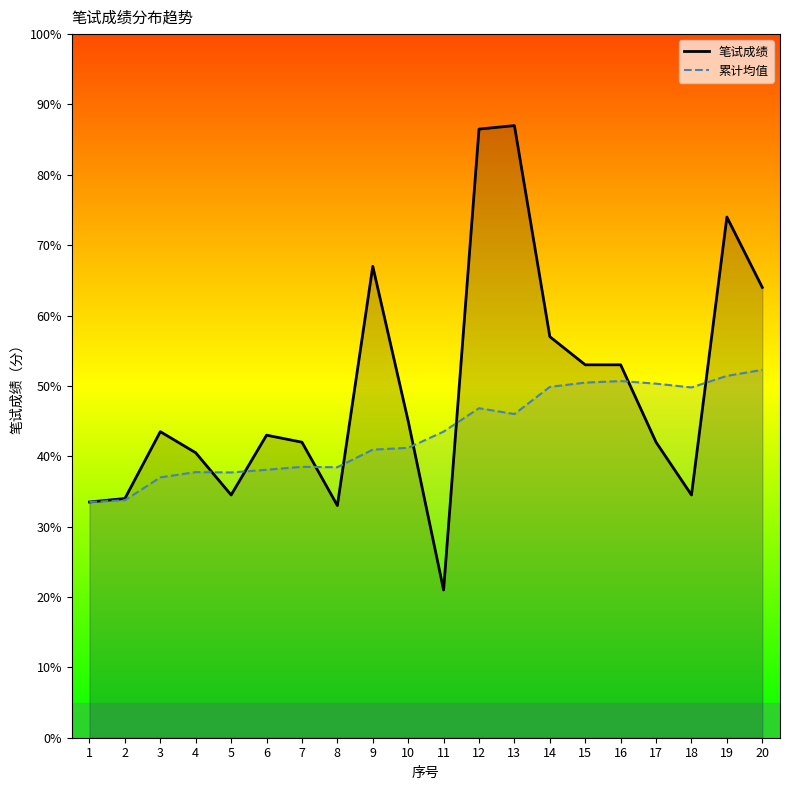

Rank the series by their maximum value, from lowest to highest.

累计均值, 笔试成绩